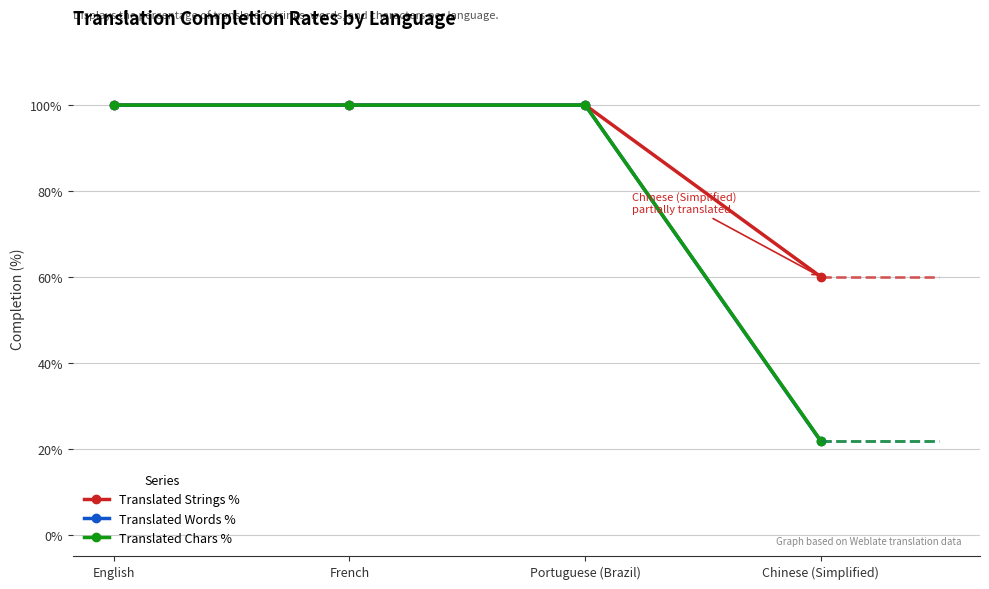

How many series are shown in this chart?

3